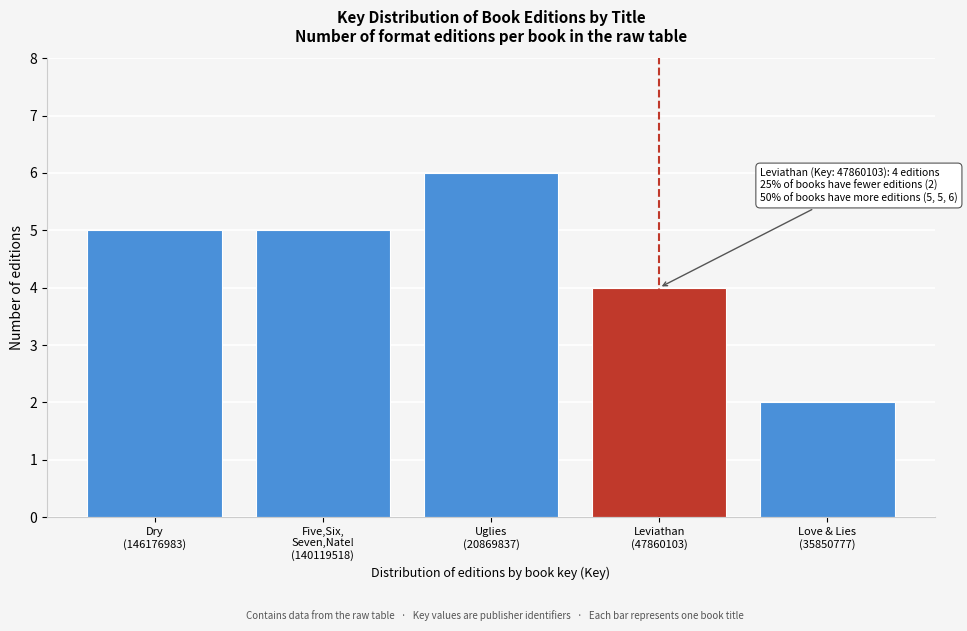

Reading left to right, transcribe all the data shown in this chart.

5	5	6	4	2